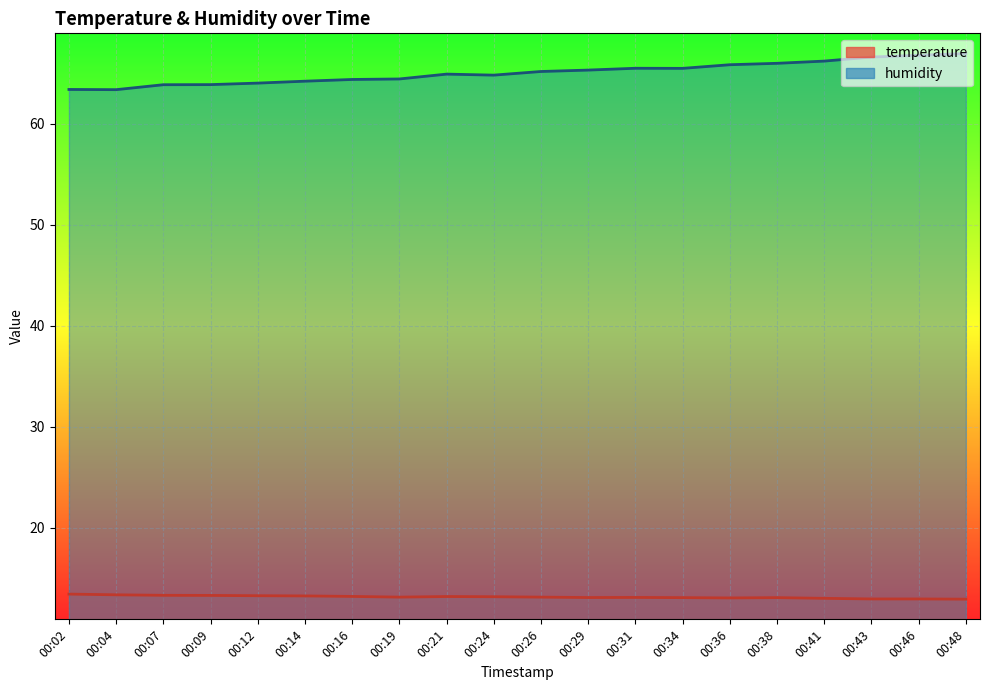

True or false: humidity and temperature intersect in this chart.

False